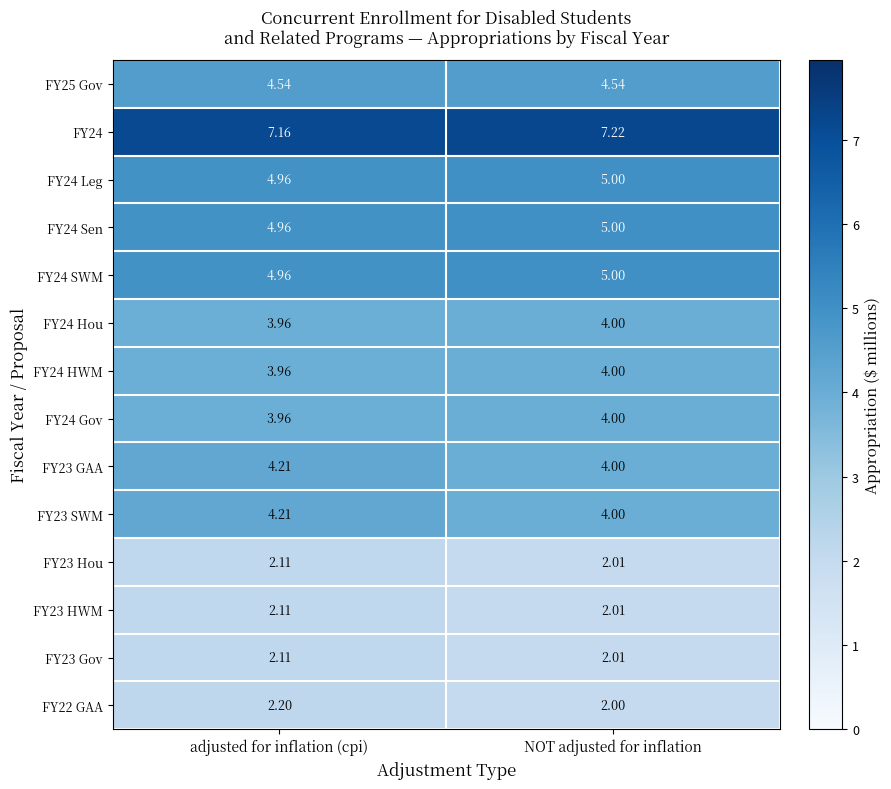

At which category does the chart reach its peak across all series?

NOT adjusted for inflation